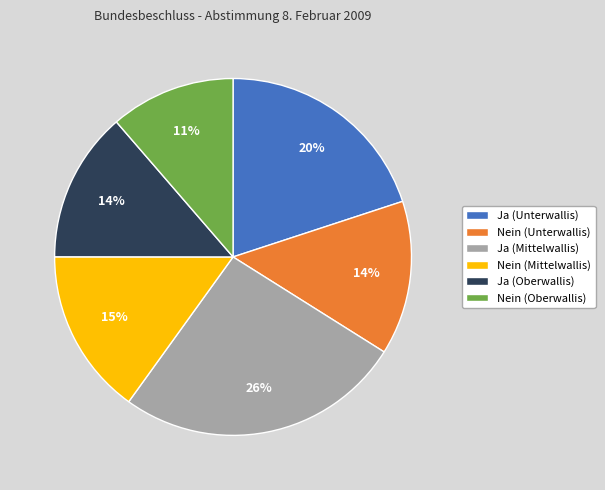

To the nearest percent, what is the difference between the largest and smallest slice percentages?

15%